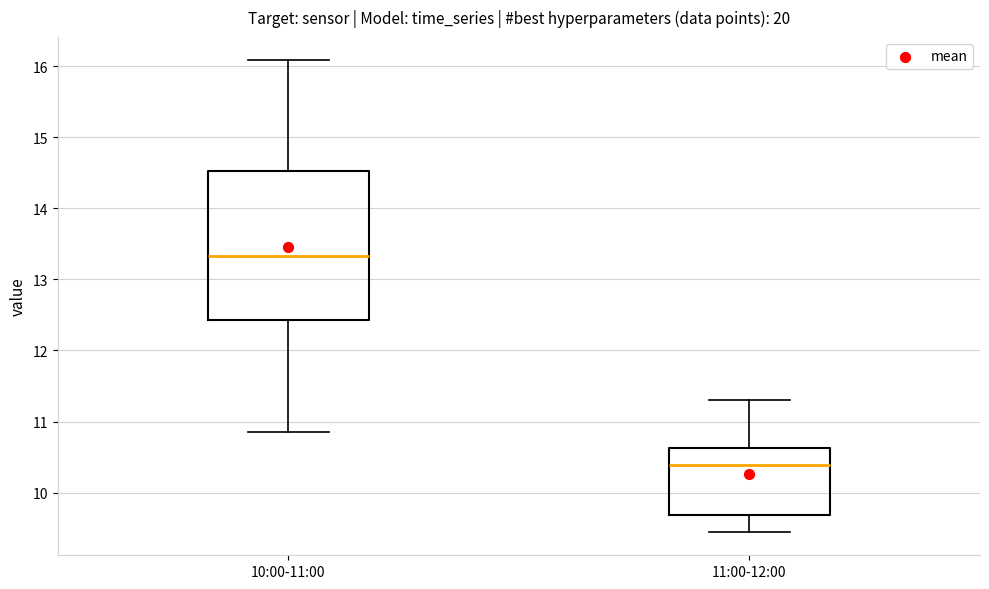

Reading left to right, read every box against the y-axis: the position of its median line, the range the box covers, and the ends of its whiskers. The values are not printed on the chart, so give them approximately, as read against the axis.

10:00-11:00: median 13.3, box 12.4 to 14.5, whiskers 10.9 to 16.1
11:00-12:00: median 10.4, box 9.7 to 10.6, whiskers 9.5 to 11.3